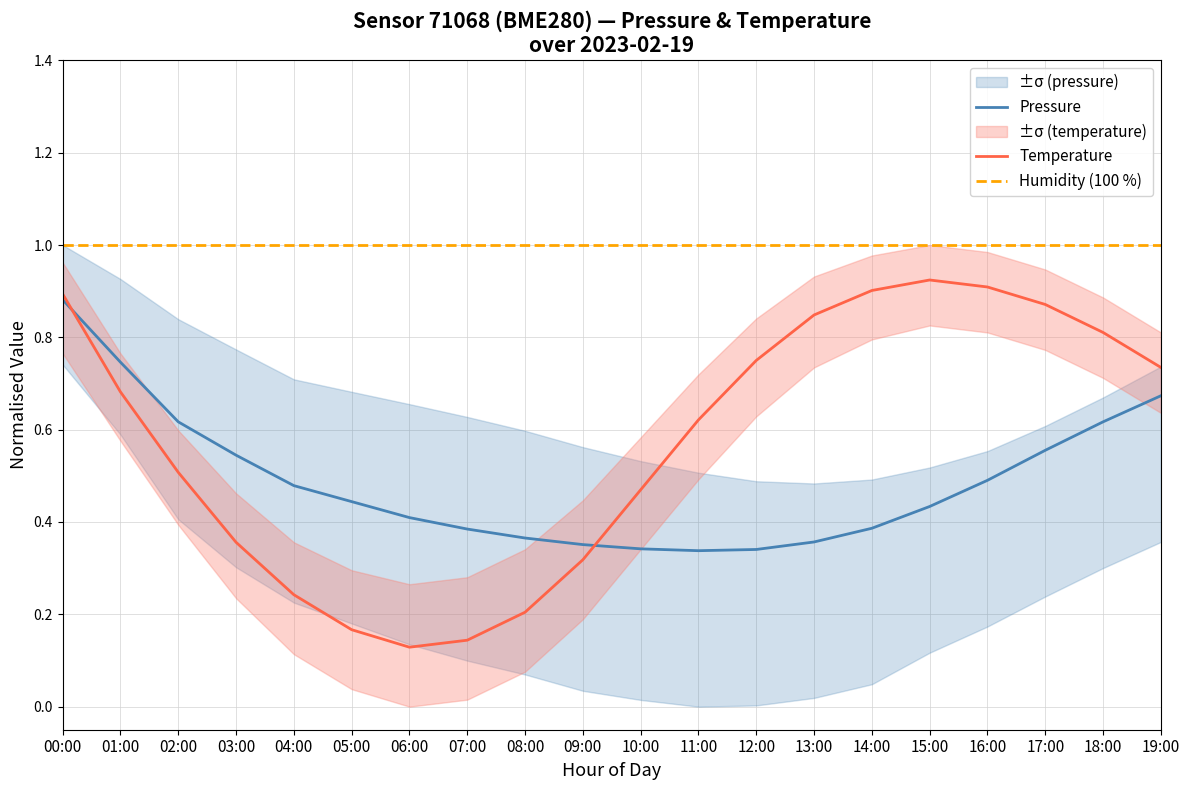

At 19:00, list the series in order from smallest to largest.

Pressure, Temperature, Humidity (100 %)